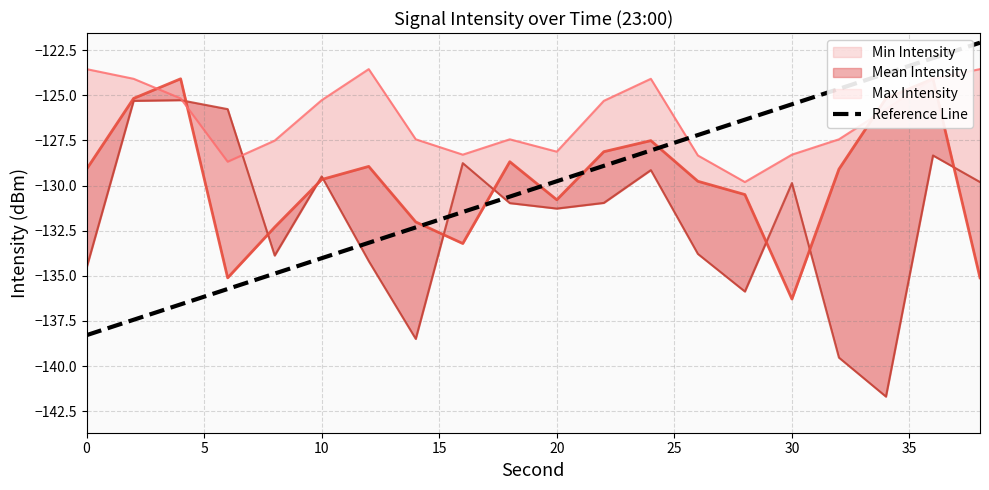

What is the highest value of the Reference Line series?

-122.1